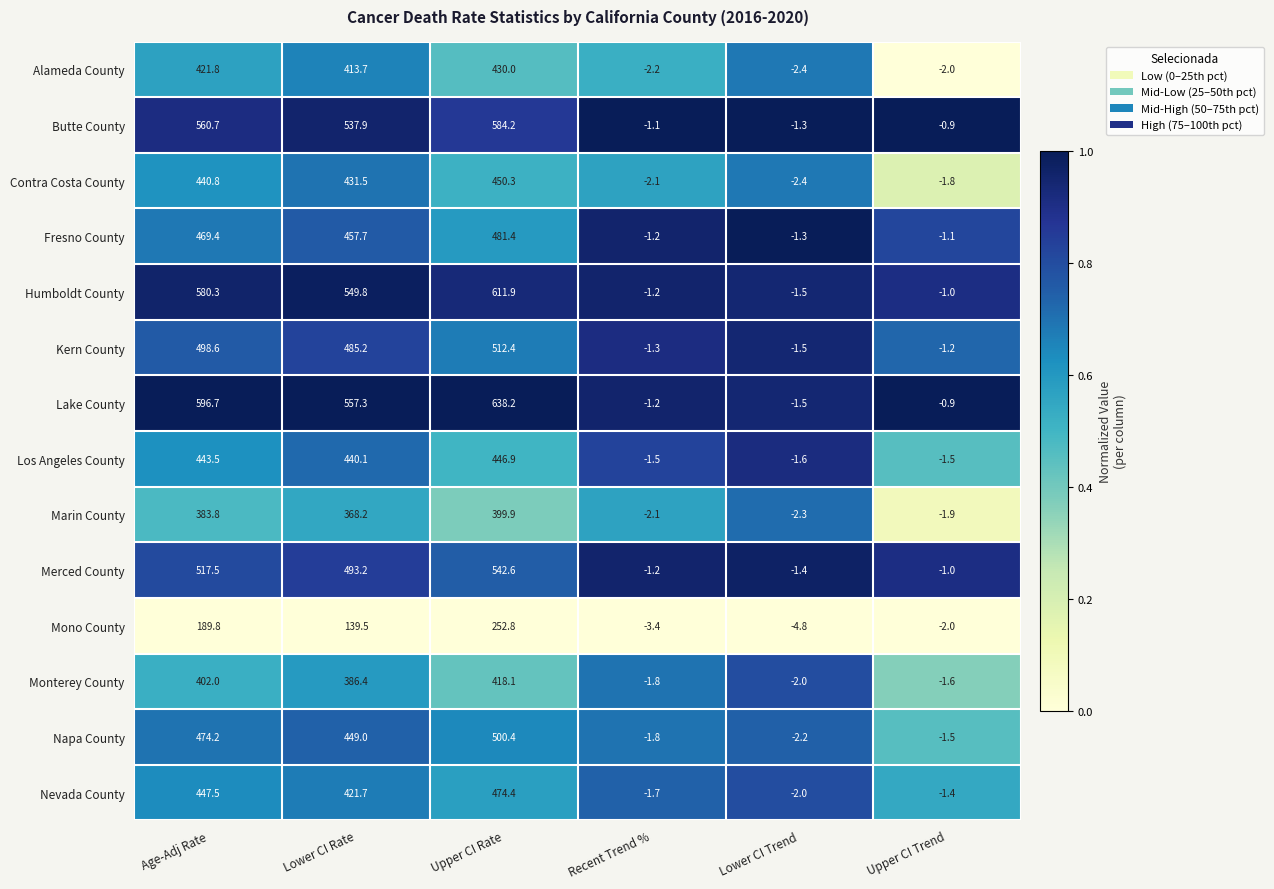

The Fresno County series shows 457.7 at Lower CI Rate. True or false?

True